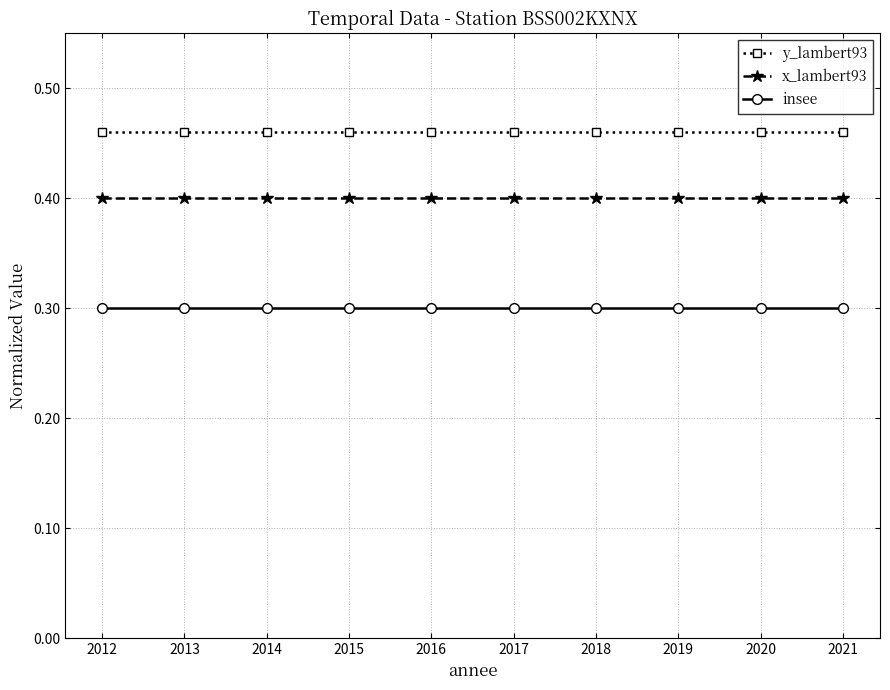

What is the difference between the highest and lowest values at 2019?

0.2